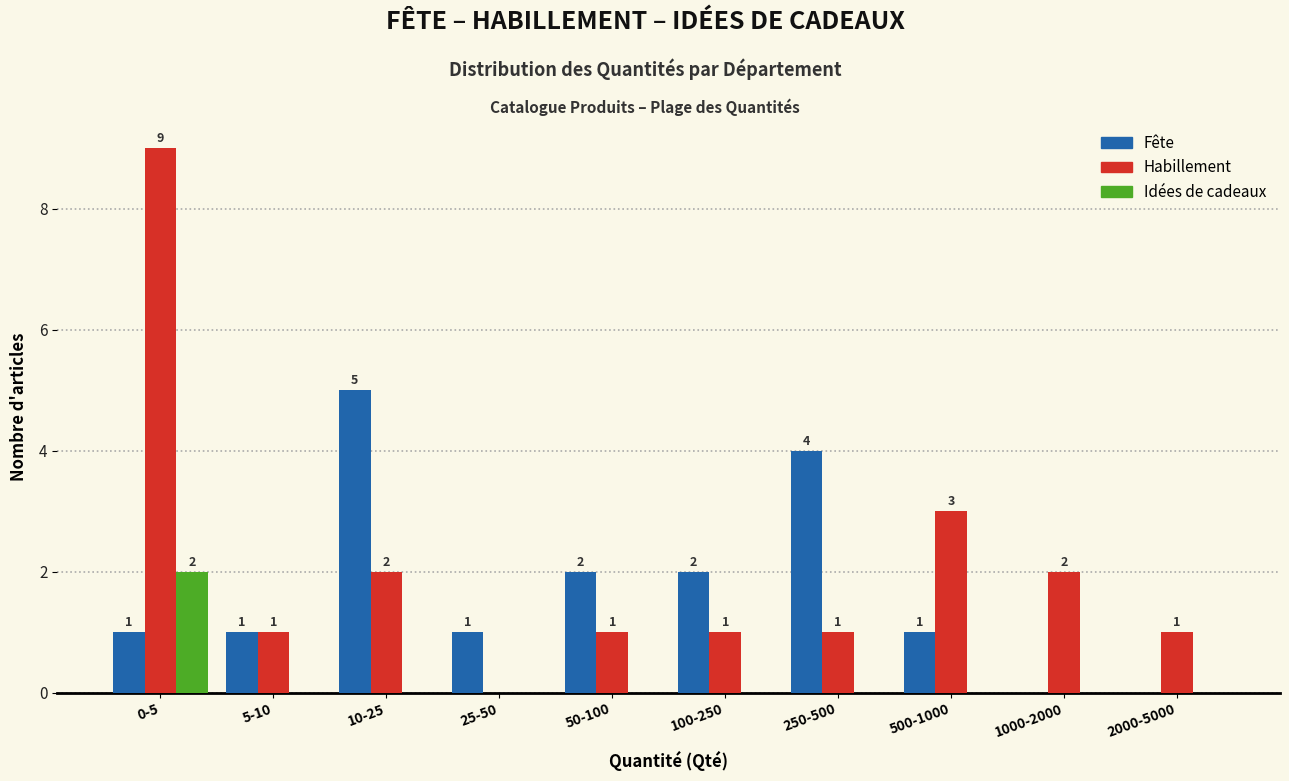

Reading left to right, list all the values displayed in this chart.

Fête: 0-5=1	5-10=1	10-25=5	25-50=1	50-100=2	100-250=2	250-500=4	500-1000=1	1000-2000=0	2000-5000=0
Habillement: 0-5=9	5-10=1	10-25=2	25-50=0	50-100=1	100-250=1	250-500=1	500-1000=3	1000-2000=2	2000-5000=1
Idées de cadeaux: 0-5=2	5-10=0	10-25=0	25-50=0	50-100=0	100-250=0	250-500=0	500-1000=0	1000-2000=0	2000-5000=0